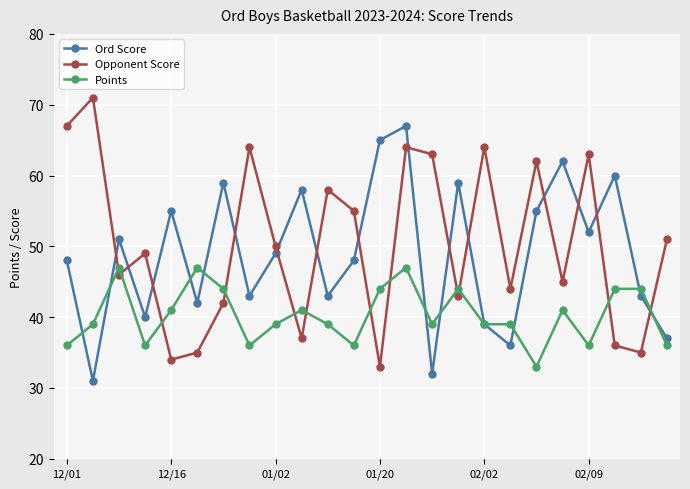

What is the value of the Opponent Score point at the 5th from the left?

34